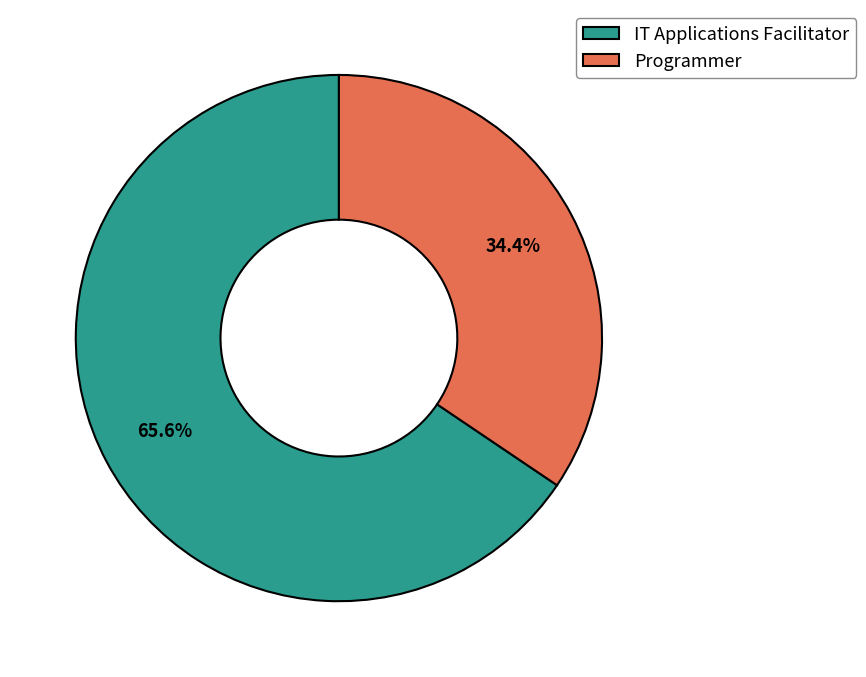

True or false: IT Applications Facilitator accounts for 60% of the total.

False